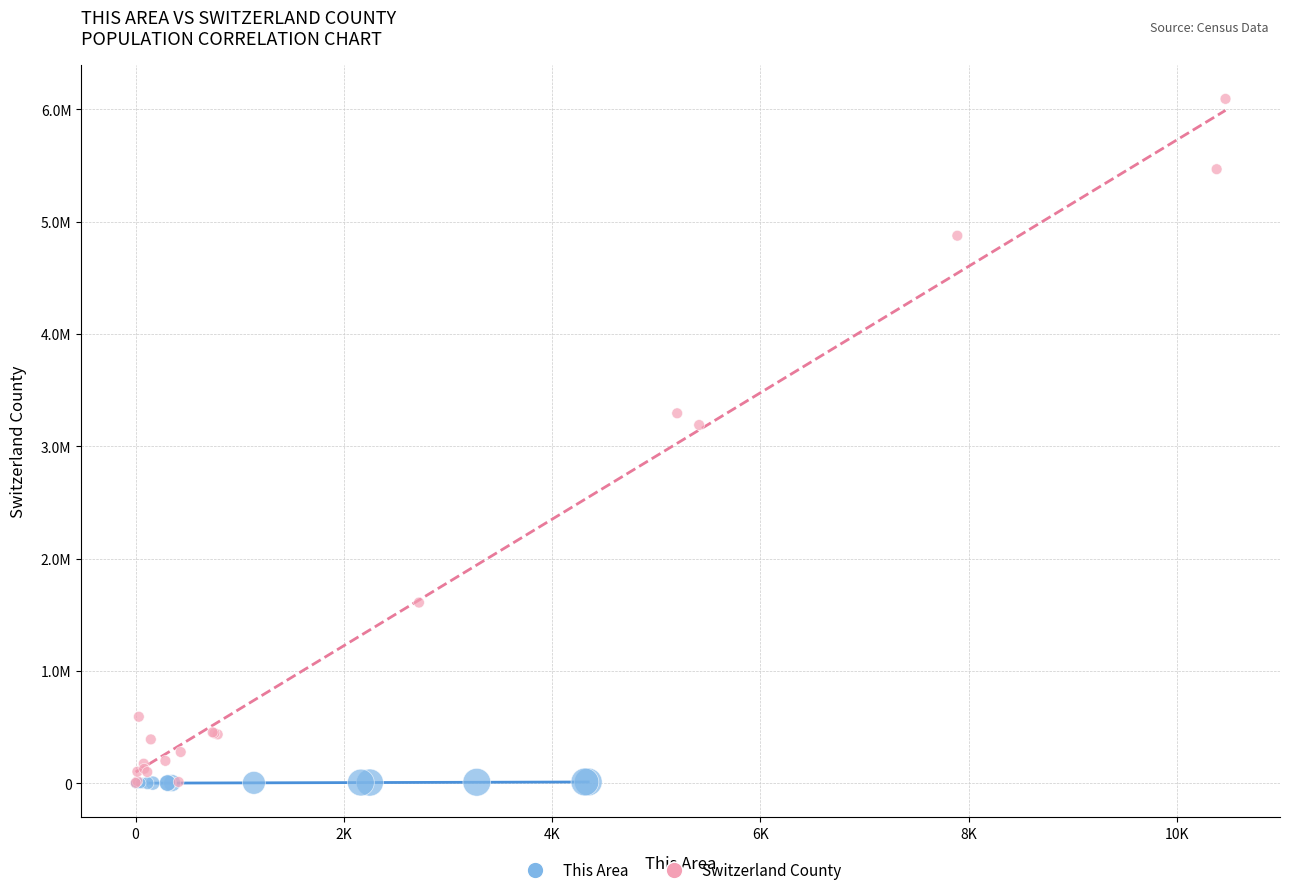

What are all the series names shown in the legend?

This Area, Switzerland County